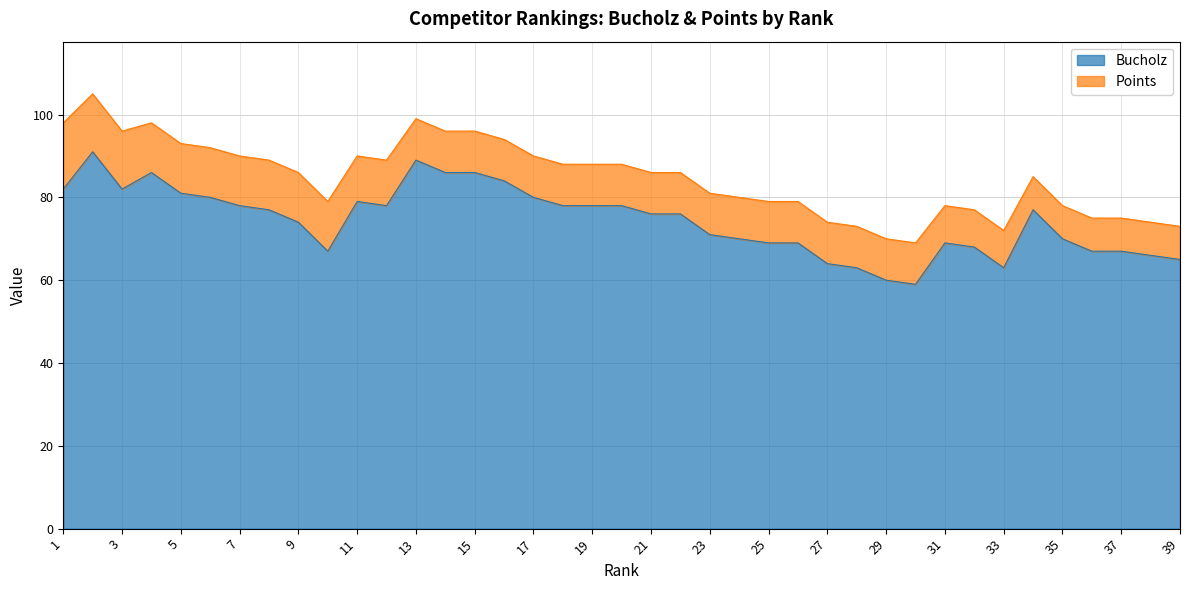

What is the change in value from 12 to 16?

+6